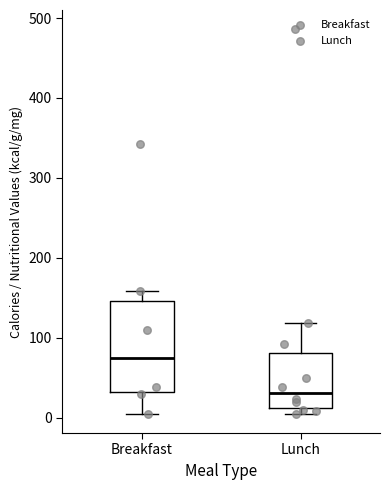

Which box is the tallest, from its lower edge to its upper edge?

Breakfast